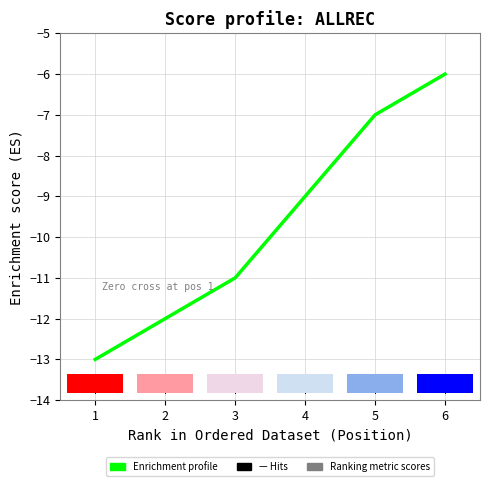

What is the smallest value displayed?

-13